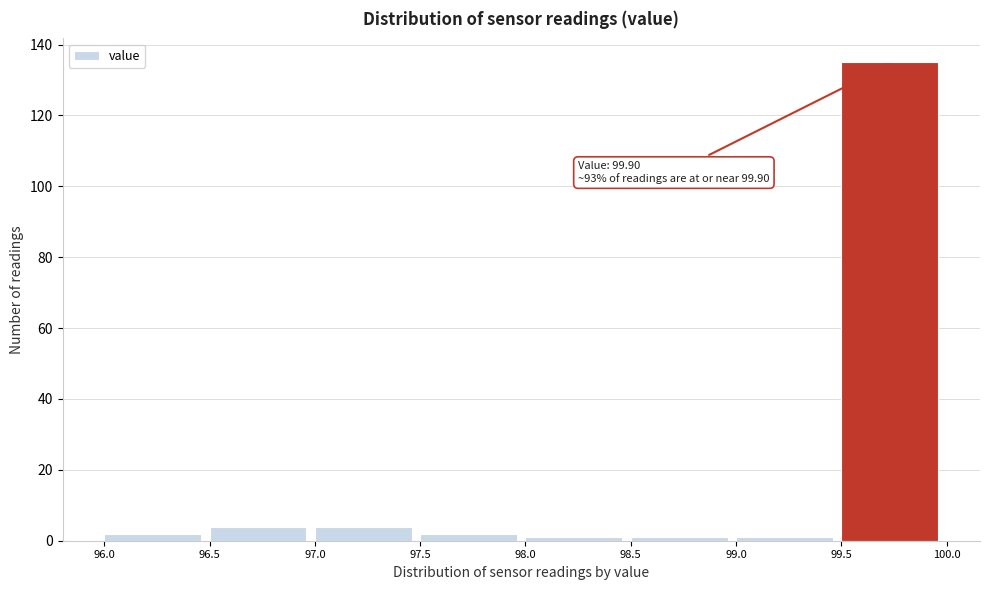

Over which range of the x-axis is the bar tallest?

99.5 to 100.0